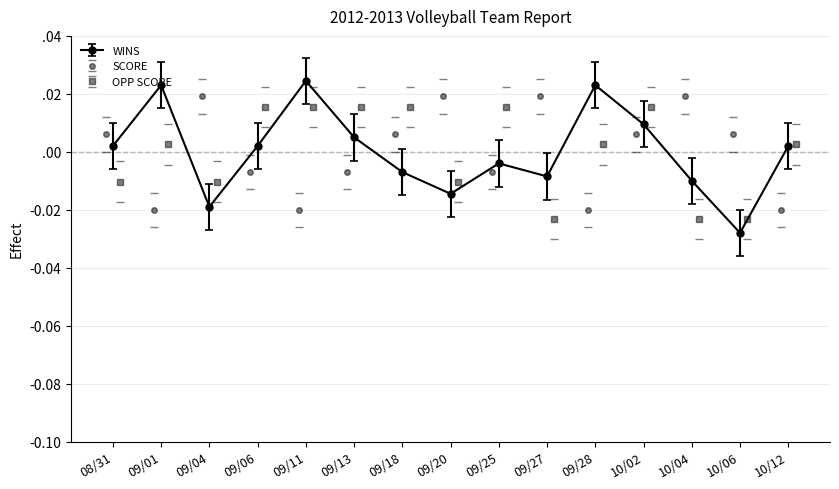

Does the chart display data point markers on the line(s)?

Yes